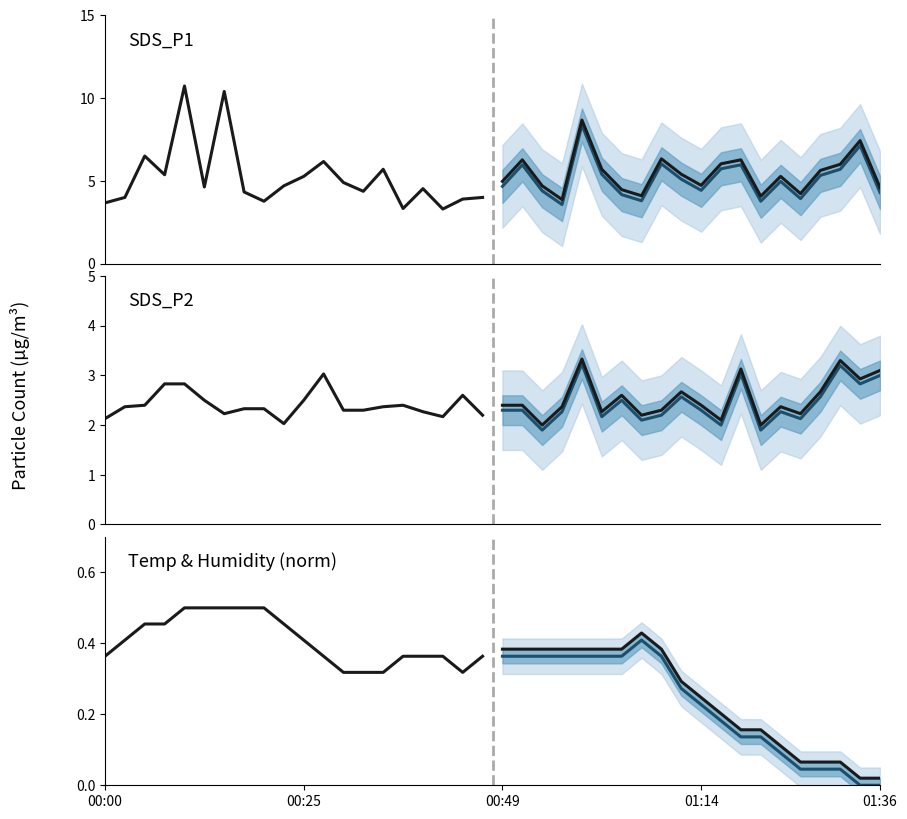

What is the difference between the highest and lowest values at 00:49?

6.0